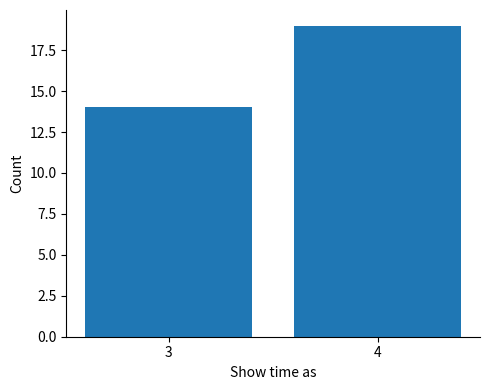

Reading left to right, extract all data points from this chart.

3=14	4=19